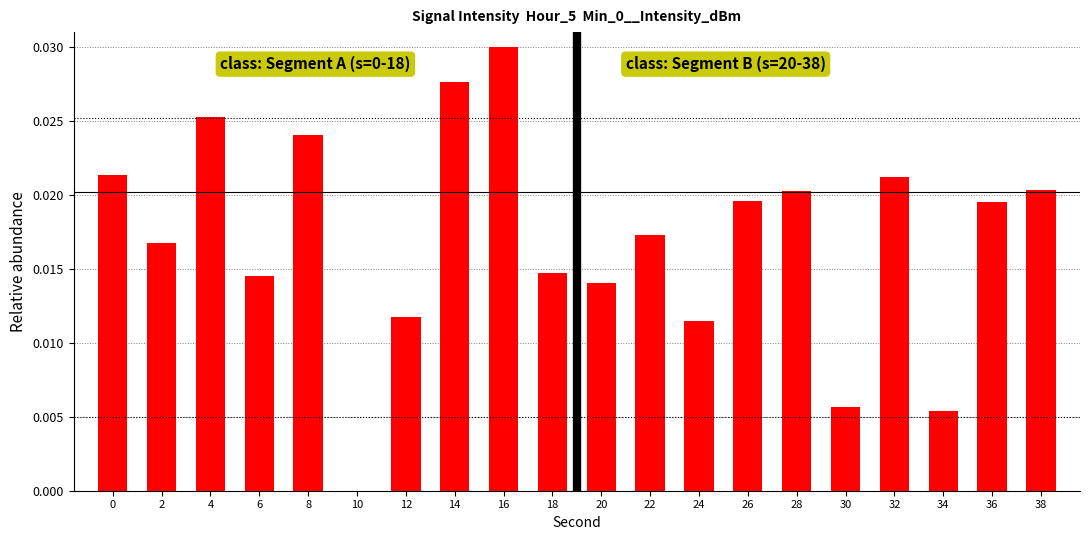

The value of Segment B (s=20-38) at 34 is 0.0. True or false?

False